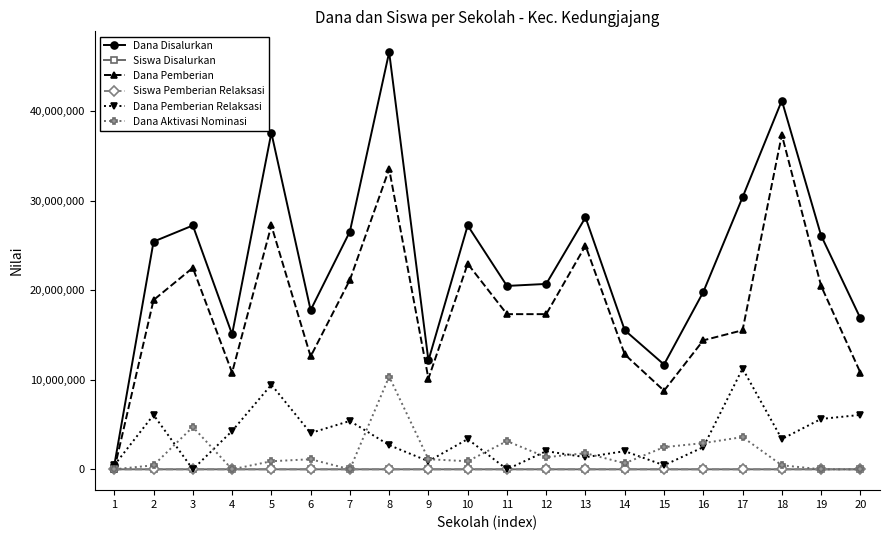

True or false: Siswa Pemberian Relaksasi has more than 2 points higher than both neighbors.

True